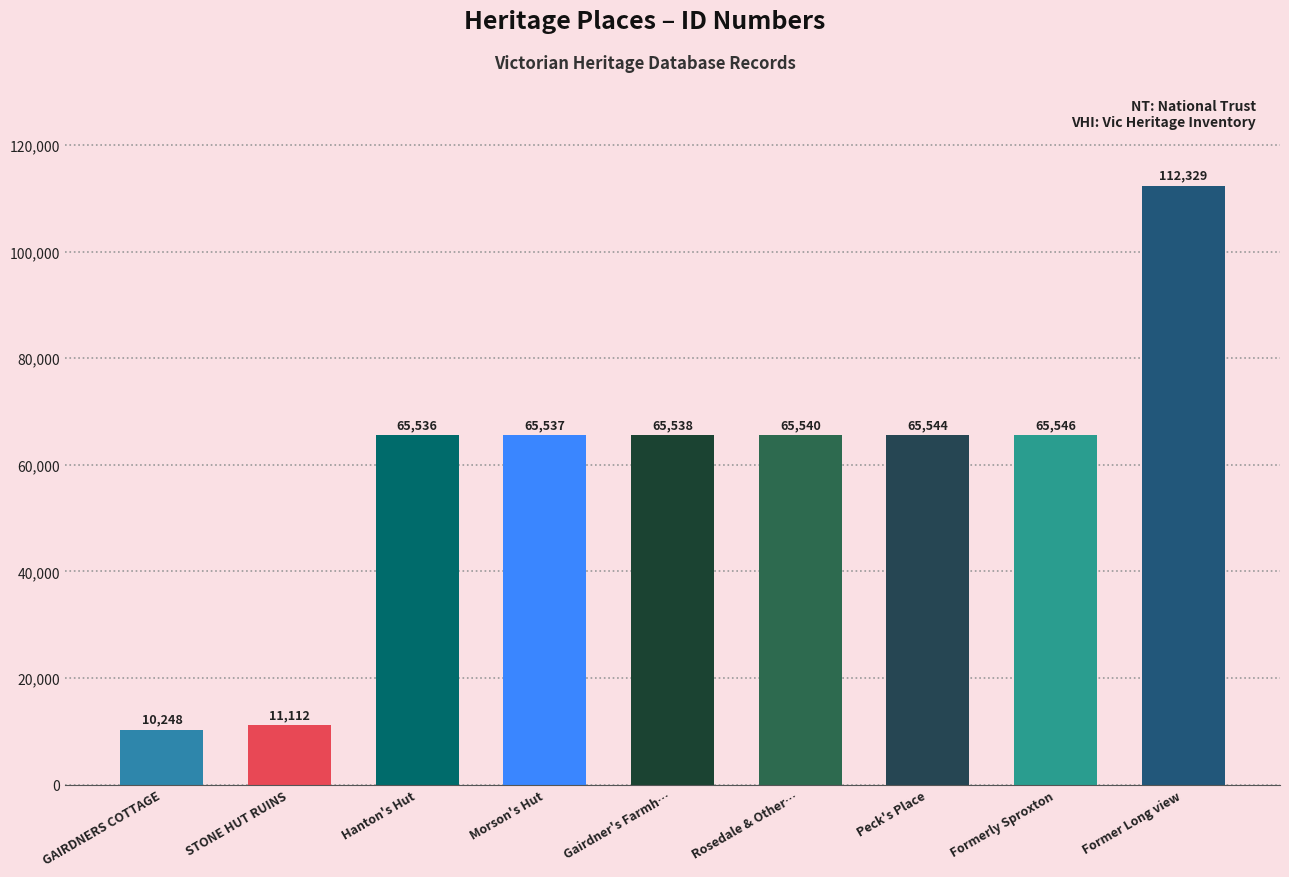

What is the label of the 5th bar from the right?

Gairdner's Farmh…